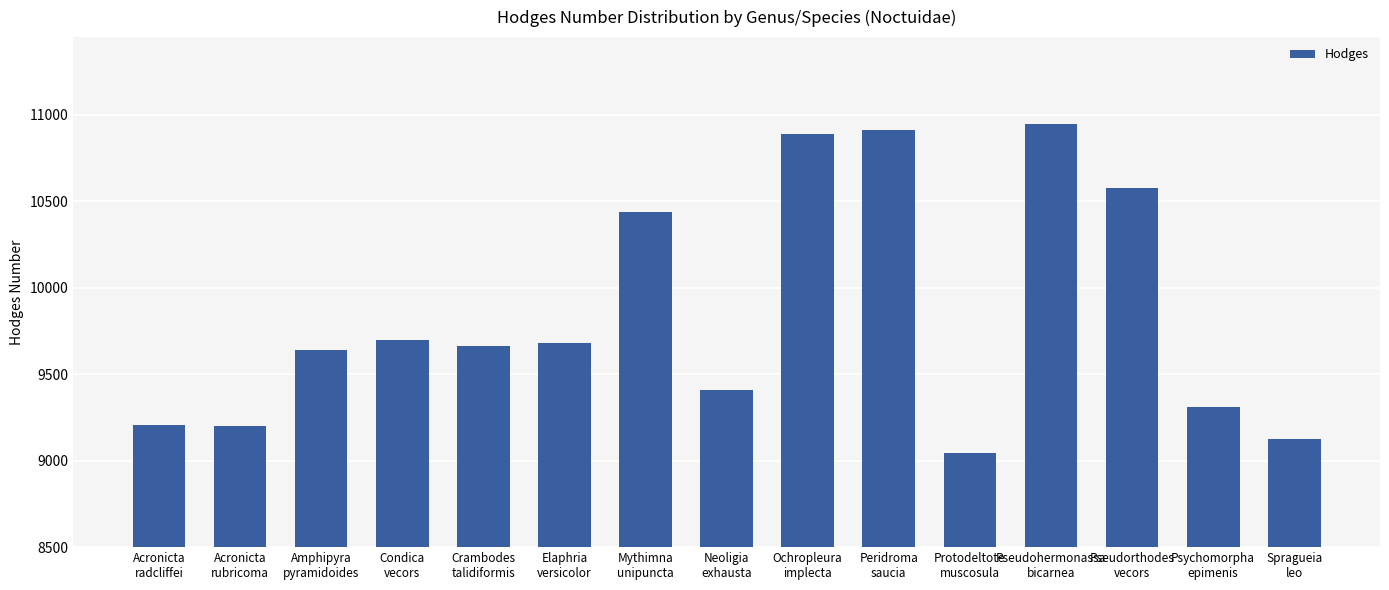

What is the minimum value shown in the chart?

9047